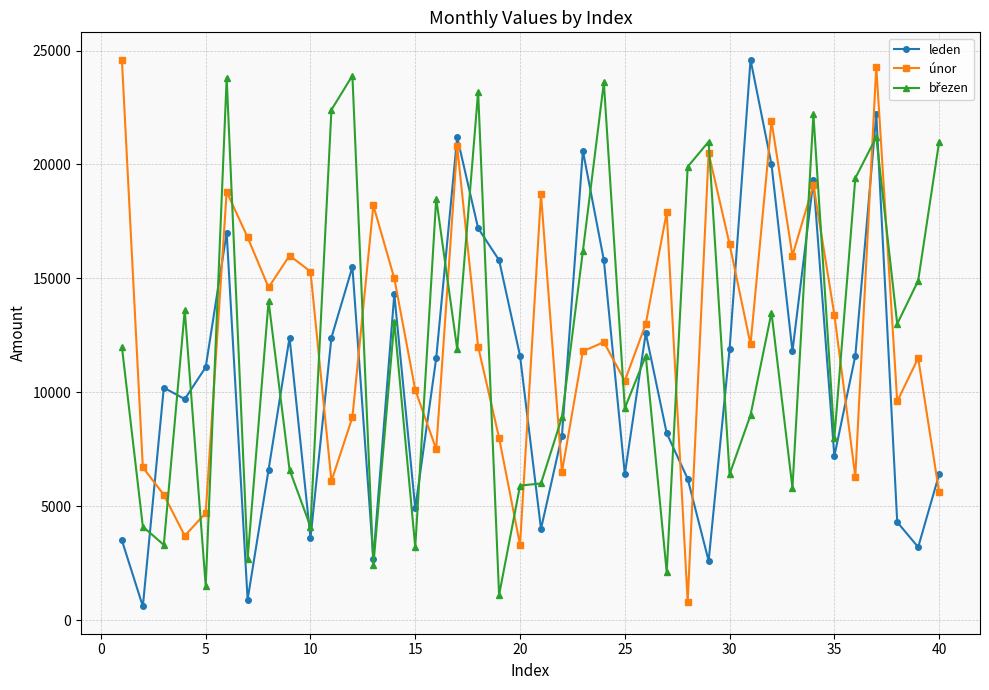

What is the minimum value shown in the chart?

600